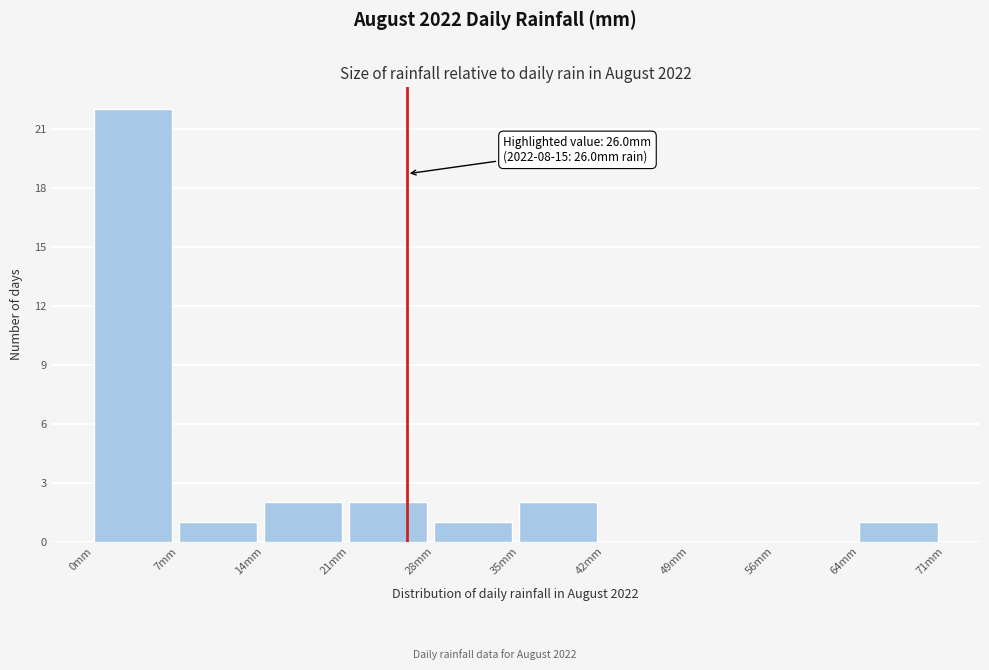

Which range on the x-axis has the tallest bar?

0 to 7